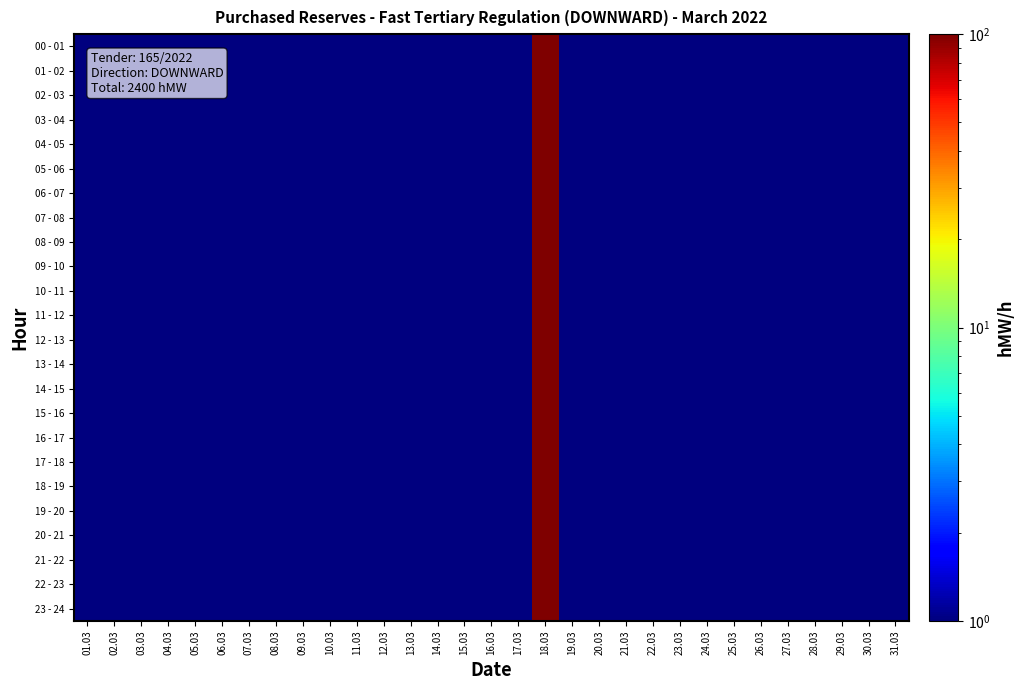

Reading left to right, list all the values displayed in this chart.

00 - 01: 01.03=0.5	02.03=0.5	03.03=0.5	04.03=0.5	05.03=0.5	06.03=0.5	07.03=0.5	08.03=0.5	09.03=0.5	10.03=0.5	11.03=0.5	12.03=0.5	13.03=0.5	14.03=0.5	15.03=0.5	16.03=0.5	17.03=0.5	18.03=100.0	19.03=0.5	20.03=0.5	21.03=0.5	22.03=0.5	23.03=0.5	24.03=0.5	25.03=0.5	26.03=0.5	27.03=0.5	28.03=0.5	29.03=0.5	30.03=0.5	31.03=0.5
01 - 02: 01.03=0.5	02.03=0.5	03.03=0.5	04.03=0.5	05.03=0.5	06.03=0.5	07.03=0.5	08.03=0.5	09.03=0.5	10.03=0.5	11.03=0.5	12.03=0.5	13.03=0.5	14.03=0.5	15.03=0.5	16.03=0.5	17.03=0.5	18.03=100.0	19.03=0.5	20.03=0.5	21.03=0.5	22.03=0.5	23.03=0.5	24.03=0.5	25.03=0.5	26.03=0.5	27.03=0.5	28.03=0.5	29.03=0.5	30.03=0.5	31.03=0.5
02 - 03: 01.03=0.5	02.03=0.5	03.03=0.5	04.03=0.5	05.03=0.5	06.03=0.5	07.03=0.5	08.03=0.5	09.03=0.5	10.03=0.5	11.03=0.5	12.03=0.5	13.03=0.5	14.03=0.5	15.03=0.5	16.03=0.5	17.03=0.5	18.03=100.0	19.03=0.5	20.03=0.5	21.03=0.5	22.03=0.5	23.03=0.5	24.03=0.5	25.03=0.5	26.03=0.5	27.03=0.5	28.03=0.5	29.03=0.5	30.03=0.5	31.03=0.5
03 - 04: 01.03=0.5	02.03=0.5	03.03=0.5	04.03=0.5	05.03=0.5	06.03=0.5	07.03=0.5	08.03=0.5	09.03=0.5	10.03=0.5	11.03=0.5	12.03=0.5	13.03=0.5	14.03=0.5	15.03=0.5	16.03=0.5	17.03=0.5	18.03=100.0	19.03=0.5	20.03=0.5	21.03=0.5	22.03=0.5	23.03=0.5	24.03=0.5	25.03=0.5	26.03=0.5	27.03=0.5	28.03=0.5	29.03=0.5	30.03=0.5	31.03=0.5
04 - 05: 01.03=0.5	02.03=0.5	03.03=0.5	04.03=0.5	05.03=0.5	06.03=0.5	07.03=0.5	08.03=0.5	09.03=0.5	10.03=0.5	11.03=0.5	12.03=0.5	13.03=0.5	14.03=0.5	15.03=0.5	16.03=0.5	17.03=0.5	18.03=100.0	19.03=0.5	20.03=0.5	21.03=0.5	22.03=0.5	23.03=0.5	24.03=0.5	25.03=0.5	26.03=0.5	27.03=0.5	28.03=0.5	29.03=0.5	30.03=0.5	31.03=0.5
05 - 06: 01.03=0.5	02.03=0.5	03.03=0.5	04.03=0.5	05.03=0.5	06.03=0.5	07.03=0.5	08.03=0.5	09.03=0.5	10.03=0.5	11.03=0.5	12.03=0.5	13.03=0.5	14.03=0.5	15.03=0.5	16.03=0.5	17.03=0.5	18.03=100.0	19.03=0.5	20.03=0.5	21.03=0.5	22.03=0.5	23.03=0.5	24.03=0.5	25.03=0.5	26.03=0.5	27.03=0.5	28.03=0.5	29.03=0.5	30.03=0.5	31.03=0.5
06 - 07: 01.03=0.5	02.03=0.5	03.03=0.5	04.03=0.5	05.03=0.5	06.03=0.5	07.03=0.5	08.03=0.5	09.03=0.5	10.03=0.5	11.03=0.5	12.03=0.5	13.03=0.5	14.03=0.5	15.03=0.5	16.03=0.5	17.03=0.5	18.03=100.0	19.03=0.5	20.03=0.5	21.03=0.5	22.03=0.5	23.03=0.5	24.03=0.5	25.03=0.5	26.03=0.5	27.03=0.5	28.03=0.5	29.03=0.5	30.03=0.5	31.03=0.5
07 - 08: 01.03=0.5	02.03=0.5	03.03=0.5	04.03=0.5	05.03=0.5	06.03=0.5	07.03=0.5	08.03=0.5	09.03=0.5	10.03=0.5	11.03=0.5	12.03=0.5	13.03=0.5	14.03=0.5	15.03=0.5	16.03=0.5	17.03=0.5	18.03=100.0	19.03=0.5	20.03=0.5	21.03=0.5	22.03=0.5	23.03=0.5	24.03=0.5	25.03=0.5	26.03=0.5	27.03=0.5	28.03=0.5	29.03=0.5	30.03=0.5	31.03=0.5
08 - 09: 01.03=0.5	02.03=0.5	03.03=0.5	04.03=0.5	05.03=0.5	06.03=0.5	07.03=0.5	08.03=0.5	09.03=0.5	10.03=0.5	11.03=0.5	12.03=0.5	13.03=0.5	14.03=0.5	15.03=0.5	16.03=0.5	17.03=0.5	18.03=100.0	19.03=0.5	20.03=0.5	21.03=0.5	22.03=0.5	23.03=0.5	24.03=0.5	25.03=0.5	26.03=0.5	27.03=0.5	28.03=0.5	29.03=0.5	30.03=0.5	31.03=0.5
09 - 10: 01.03=0.5	02.03=0.5	03.03=0.5	04.03=0.5	05.03=0.5	06.03=0.5	07.03=0.5	08.03=0.5	09.03=0.5	10.03=0.5	11.03=0.5	12.03=0.5	13.03=0.5	14.03=0.5	15.03=0.5	16.03=0.5	17.03=0.5	18.03=100.0	19.03=0.5	20.03=0.5	21.03=0.5	22.03=0.5	23.03=0.5	24.03=0.5	25.03=0.5	26.03=0.5	27.03=0.5	28.03=0.5	29.03=0.5	30.03=0.5	31.03=0.5
10 - 11: 01.03=0.5	02.03=0.5	03.03=0.5	04.03=0.5	05.03=0.5	06.03=0.5	07.03=0.5	08.03=0.5	09.03=0.5	10.03=0.5	11.03=0.5	12.03=0.5	13.03=0.5	14.03=0.5	15.03=0.5	16.03=0.5	17.03=0.5	18.03=100.0	19.03=0.5	20.03=0.5	21.03=0.5	22.03=0.5	23.03=0.5	24.03=0.5	25.03=0.5	26.03=0.5	27.03=0.5	28.03=0.5	29.03=0.5	30.03=0.5	31.03=0.5
11 - 12: 01.03=0.5	02.03=0.5	03.03=0.5	04.03=0.5	05.03=0.5	06.03=0.5	07.03=0.5	08.03=0.5	09.03=0.5	10.03=0.5	11.03=0.5	12.03=0.5	13.03=0.5	14.03=0.5	15.03=0.5	16.03=0.5	17.03=0.5	18.03=100.0	19.03=0.5	20.03=0.5	21.03=0.5	22.03=0.5	23.03=0.5	24.03=0.5	25.03=0.5	26.03=0.5	27.03=0.5	28.03=0.5	29.03=0.5	30.03=0.5	31.03=0.5
12 - 13: 01.03=0.5	02.03=0.5	03.03=0.5	04.03=0.5	05.03=0.5	06.03=0.5	07.03=0.5	08.03=0.5	09.03=0.5	10.03=0.5	11.03=0.5	12.03=0.5	13.03=0.5	14.03=0.5	15.03=0.5	16.03=0.5	17.03=0.5	18.03=100.0	19.03=0.5	20.03=0.5	21.03=0.5	22.03=0.5	23.03=0.5	24.03=0.5	25.03=0.5	26.03=0.5	27.03=0.5	28.03=0.5	29.03=0.5	30.03=0.5	31.03=0.5
13 - 14: 01.03=0.5	02.03=0.5	03.03=0.5	04.03=0.5	05.03=0.5	06.03=0.5	07.03=0.5	08.03=0.5	09.03=0.5	10.03=0.5	11.03=0.5	12.03=0.5	13.03=0.5	14.03=0.5	15.03=0.5	16.03=0.5	17.03=0.5	18.03=100.0	19.03=0.5	20.03=0.5	21.03=0.5	22.03=0.5	23.03=0.5	24.03=0.5	25.03=0.5	26.03=0.5	27.03=0.5	28.03=0.5	29.03=0.5	30.03=0.5	31.03=0.5
14 - 15: 01.03=0.5	02.03=0.5	03.03=0.5	04.03=0.5	05.03=0.5	06.03=0.5	07.03=0.5	08.03=0.5	09.03=0.5	10.03=0.5	11.03=0.5	12.03=0.5	13.03=0.5	14.03=0.5	15.03=0.5	16.03=0.5	17.03=0.5	18.03=100.0	19.03=0.5	20.03=0.5	21.03=0.5	22.03=0.5	23.03=0.5	24.03=0.5	25.03=0.5	26.03=0.5	27.03=0.5	28.03=0.5	29.03=0.5	30.03=0.5	31.03=0.5
15 - 16: 01.03=0.5	02.03=0.5	03.03=0.5	04.03=0.5	05.03=0.5	06.03=0.5	07.03=0.5	08.03=0.5	09.03=0.5	10.03=0.5	11.03=0.5	12.03=0.5	13.03=0.5	14.03=0.5	15.03=0.5	16.03=0.5	17.03=0.5	18.03=100.0	19.03=0.5	20.03=0.5	21.03=0.5	22.03=0.5	23.03=0.5	24.03=0.5	25.03=0.5	26.03=0.5	27.03=0.5	28.03=0.5	29.03=0.5	30.03=0.5	31.03=0.5
16 - 17: 01.03=0.5	02.03=0.5	03.03=0.5	04.03=0.5	05.03=0.5	06.03=0.5	07.03=0.5	08.03=0.5	09.03=0.5	10.03=0.5	11.03=0.5	12.03=0.5	13.03=0.5	14.03=0.5	15.03=0.5	16.03=0.5	17.03=0.5	18.03=100.0	19.03=0.5	20.03=0.5	21.03=0.5	22.03=0.5	23.03=0.5	24.03=0.5	25.03=0.5	26.03=0.5	27.03=0.5	28.03=0.5	29.03=0.5	30.03=0.5	31.03=0.5
17 - 18: 01.03=0.5	02.03=0.5	03.03=0.5	04.03=0.5	05.03=0.5	06.03=0.5	07.03=0.5	08.03=0.5	09.03=0.5	10.03=0.5	11.03=0.5	12.03=0.5	13.03=0.5	14.03=0.5	15.03=0.5	16.03=0.5	17.03=0.5	18.03=100.0	19.03=0.5	20.03=0.5	21.03=0.5	22.03=0.5	23.03=0.5	24.03=0.5	25.03=0.5	26.03=0.5	27.03=0.5	28.03=0.5	29.03=0.5	30.03=0.5	31.03=0.5
18 - 19: 01.03=0.5	02.03=0.5	03.03=0.5	04.03=0.5	05.03=0.5	06.03=0.5	07.03=0.5	08.03=0.5	09.03=0.5	10.03=0.5	11.03=0.5	12.03=0.5	13.03=0.5	14.03=0.5	15.03=0.5	16.03=0.5	17.03=0.5	18.03=100.0	19.03=0.5	20.03=0.5	21.03=0.5	22.03=0.5	23.03=0.5	24.03=0.5	25.03=0.5	26.03=0.5	27.03=0.5	28.03=0.5	29.03=0.5	30.03=0.5	31.03=0.5
19 - 20: 01.03=0.5	02.03=0.5	03.03=0.5	04.03=0.5	05.03=0.5	06.03=0.5	07.03=0.5	08.03=0.5	09.03=0.5	10.03=0.5	11.03=0.5	12.03=0.5	13.03=0.5	14.03=0.5	15.03=0.5	16.03=0.5	17.03=0.5	18.03=100.0	19.03=0.5	20.03=0.5	21.03=0.5	22.03=0.5	23.03=0.5	24.03=0.5	25.03=0.5	26.03=0.5	27.03=0.5	28.03=0.5	29.03=0.5	30.03=0.5	31.03=0.5
20 - 21: 01.03=0.5	02.03=0.5	03.03=0.5	04.03=0.5	05.03=0.5	06.03=0.5	07.03=0.5	08.03=0.5	09.03=0.5	10.03=0.5	11.03=0.5	12.03=0.5	13.03=0.5	14.03=0.5	15.03=0.5	16.03=0.5	17.03=0.5	18.03=100.0	19.03=0.5	20.03=0.5	21.03=0.5	22.03=0.5	23.03=0.5	24.03=0.5	25.03=0.5	26.03=0.5	27.03=0.5	28.03=0.5	29.03=0.5	30.03=0.5	31.03=0.5
21 - 22: 01.03=0.5	02.03=0.5	03.03=0.5	04.03=0.5	05.03=0.5	06.03=0.5	07.03=0.5	08.03=0.5	09.03=0.5	10.03=0.5	11.03=0.5	12.03=0.5	13.03=0.5	14.03=0.5	15.03=0.5	16.03=0.5	17.03=0.5	18.03=100.0	19.03=0.5	20.03=0.5	21.03=0.5	22.03=0.5	23.03=0.5	24.03=0.5	25.03=0.5	26.03=0.5	27.03=0.5	28.03=0.5	29.03=0.5	30.03=0.5	31.03=0.5
22 - 23: 01.03=0.5	02.03=0.5	03.03=0.5	04.03=0.5	05.03=0.5	06.03=0.5	07.03=0.5	08.03=0.5	09.03=0.5	10.03=0.5	11.03=0.5	12.03=0.5	13.03=0.5	14.03=0.5	15.03=0.5	16.03=0.5	17.03=0.5	18.03=100.0	19.03=0.5	20.03=0.5	21.03=0.5	22.03=0.5	23.03=0.5	24.03=0.5	25.03=0.5	26.03=0.5	27.03=0.5	28.03=0.5	29.03=0.5	30.03=0.5	31.03=0.5
23 - 24: 01.03=0.5	02.03=0.5	03.03=0.5	04.03=0.5	05.03=0.5	06.03=0.5	07.03=0.5	08.03=0.5	09.03=0.5	10.03=0.5	11.03=0.5	12.03=0.5	13.03=0.5	14.03=0.5	15.03=0.5	16.03=0.5	17.03=0.5	18.03=100.0	19.03=0.5	20.03=0.5	21.03=0.5	22.03=0.5	23.03=0.5	24.03=0.5	25.03=0.5	26.03=0.5	27.03=0.5	28.03=0.5	29.03=0.5	30.03=0.5	31.03=0.5